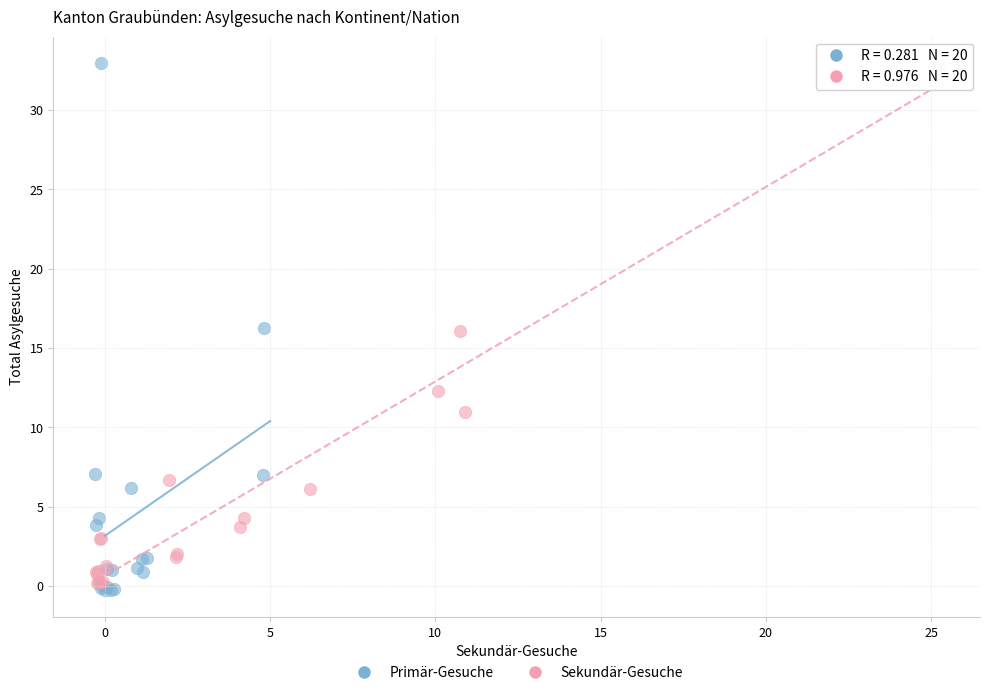

Which series has the widest spread of Y values?

Primär-Gesuche